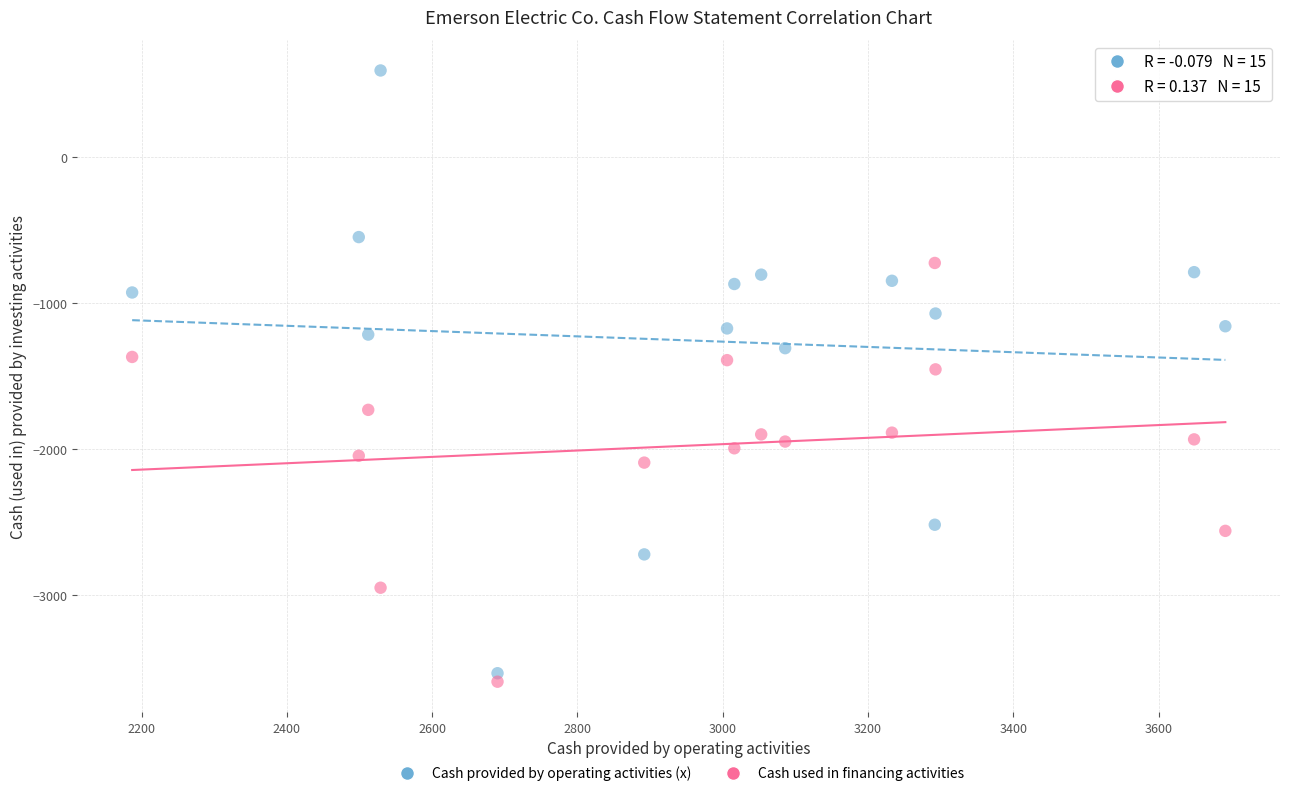

Across all data points, what is the range of X values (max minus min)?

1505